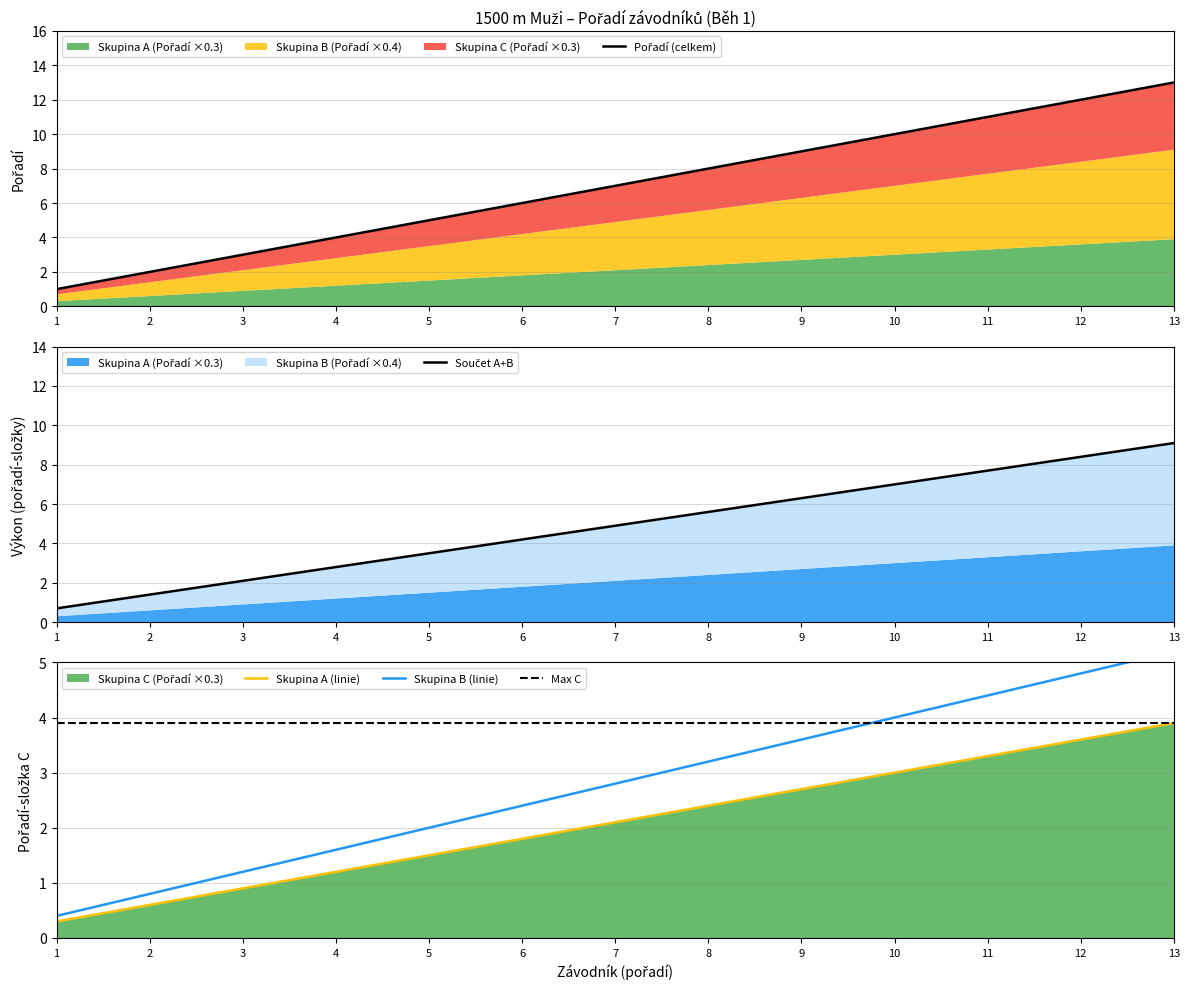

What is the average value?

4.9